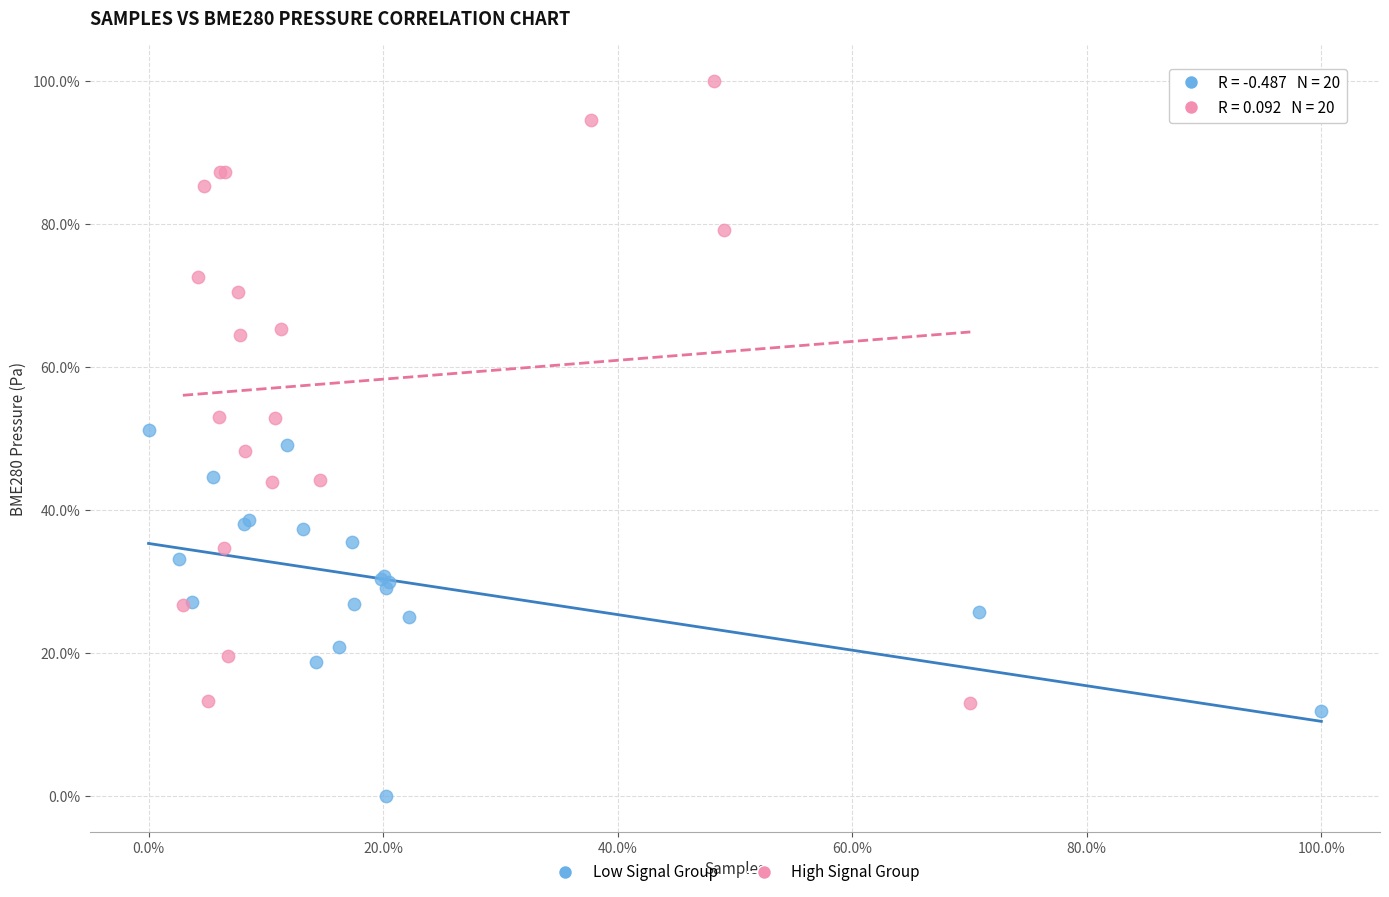

Which series contains the lowest Y value?

Low Signal Group